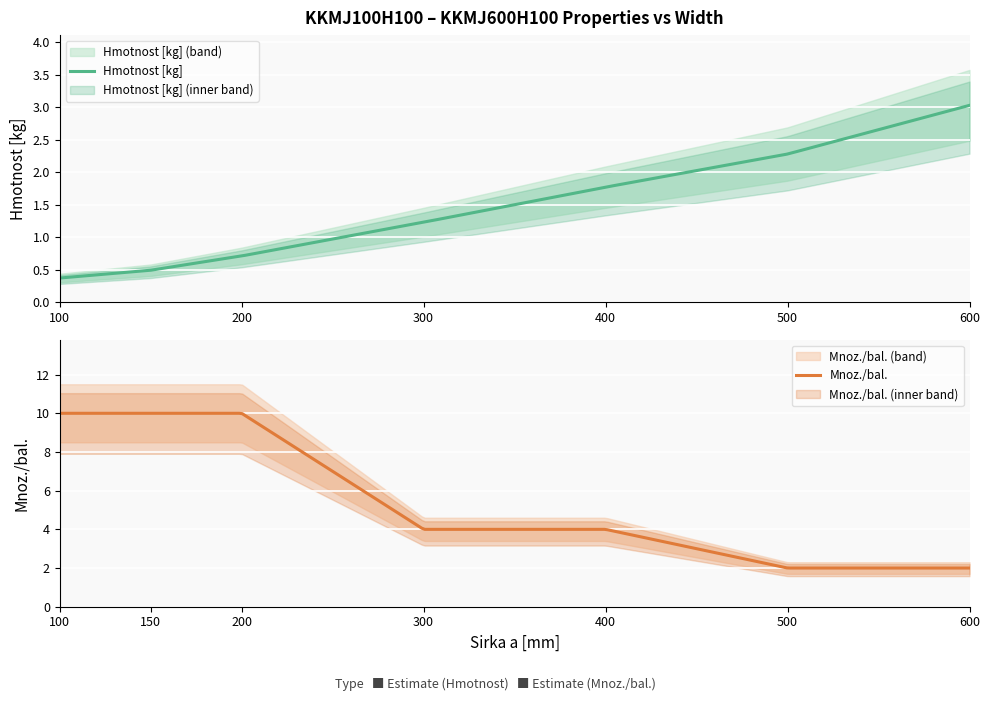

Rank the categories by Hmotnost [kg] value from highest to lowest.

600, 500, 400, 300, 200, 150, 100